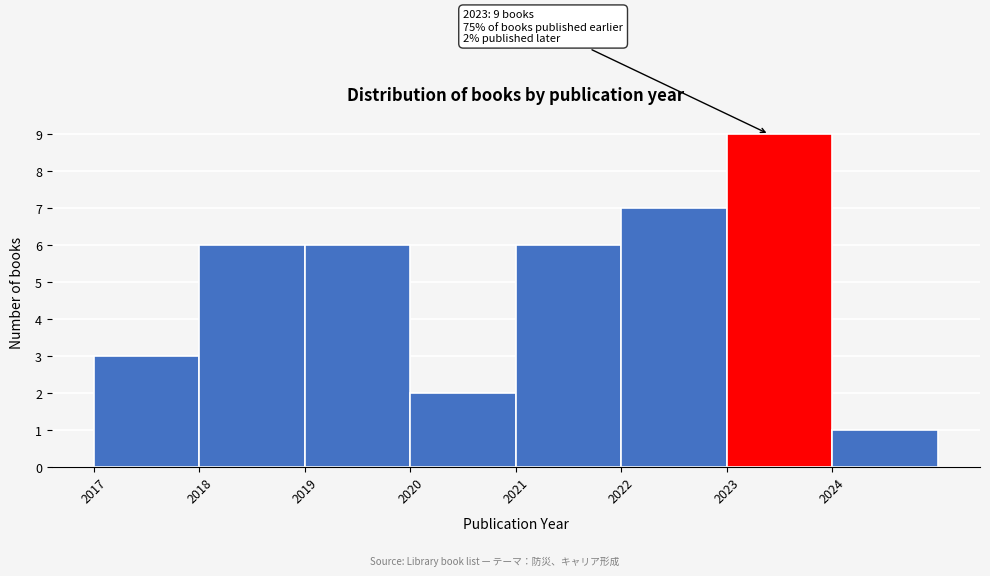

Which range on the x-axis has the tallest bar?

2023 to 2024